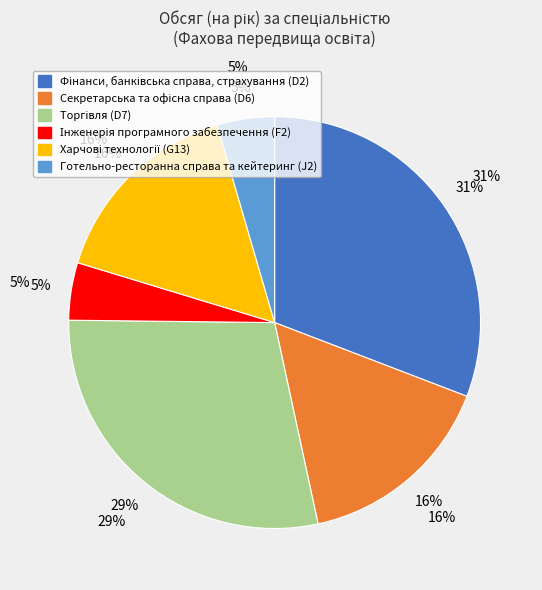

To the nearest percent, what is the difference between the largest and smallest slice percentages?

26%